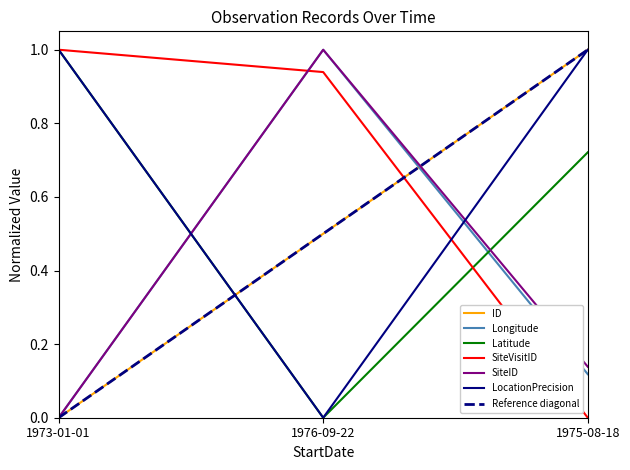

At how many categories does at least one series exceed 0?

3